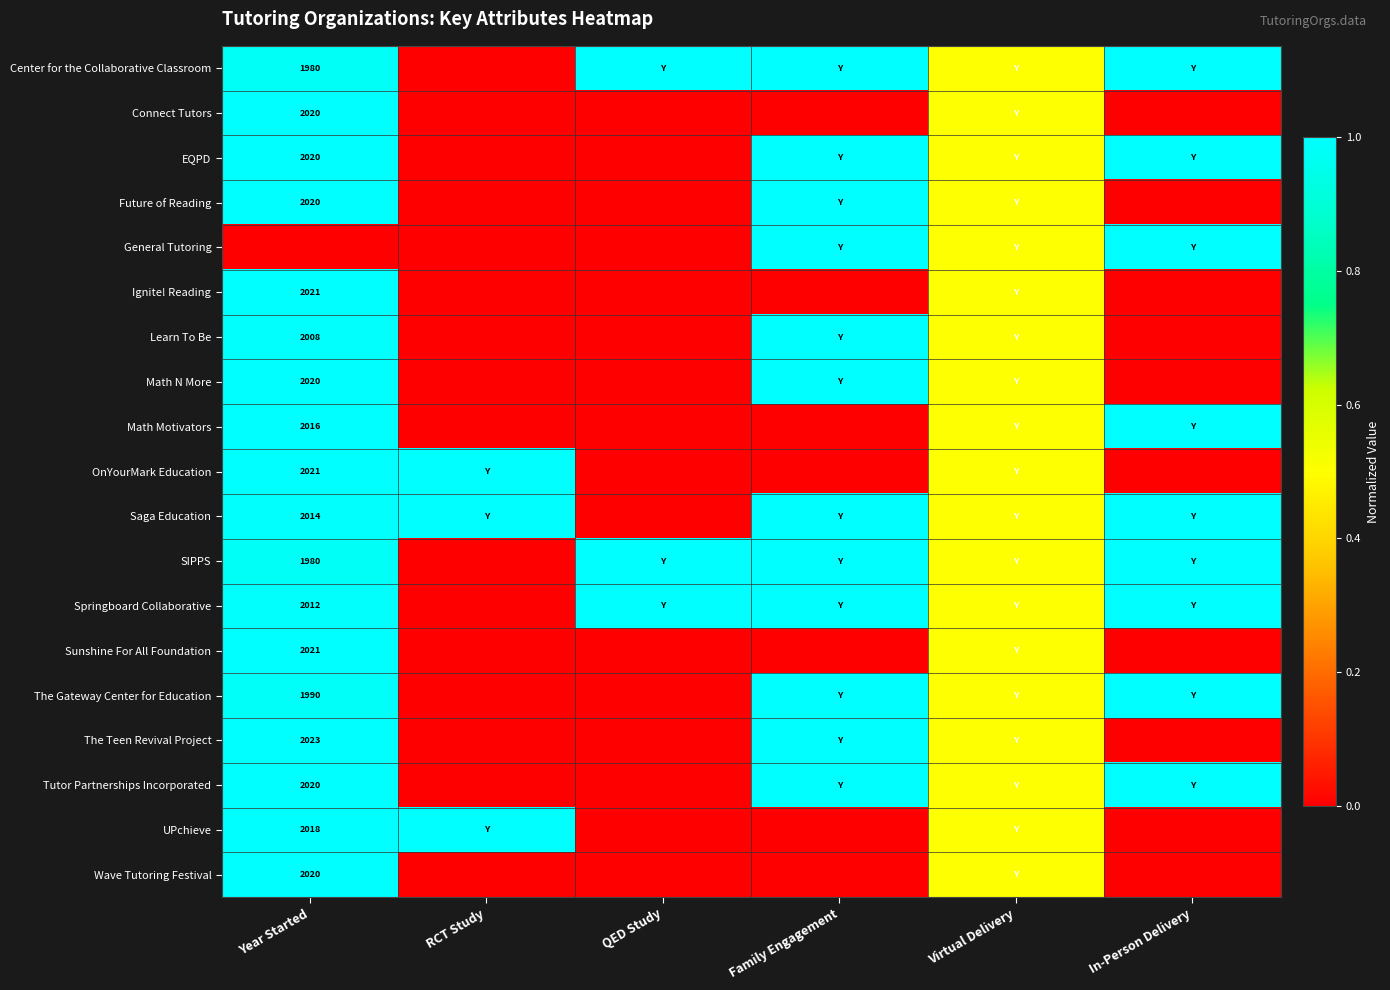

Is it true that Springboard Collaborative equals 3429.9 at Year Started?

False